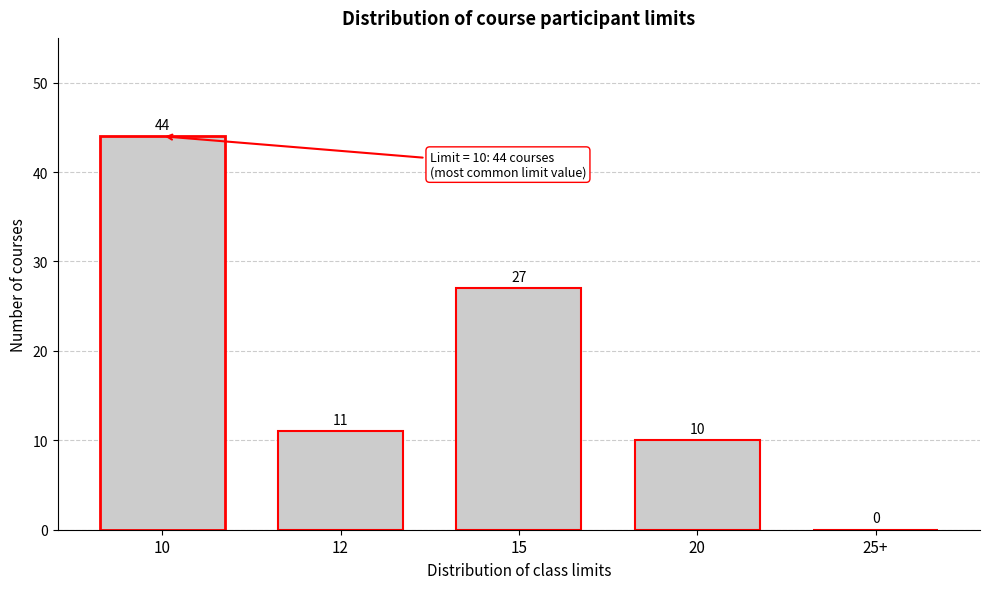

Reading right to left, extract all data points from this chart.

25+=0	20=10	15=27	12=11	10=44